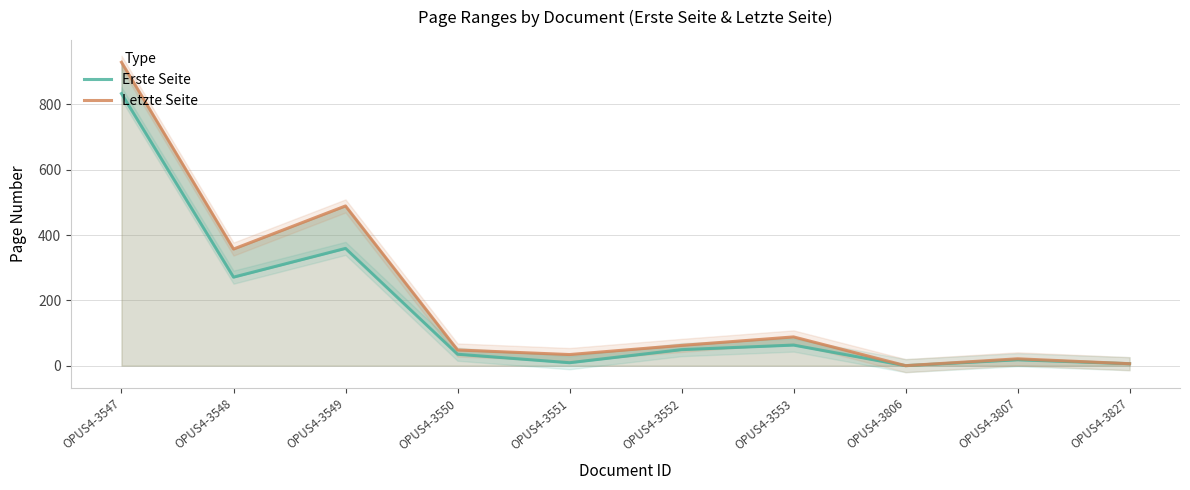

True or false: Erste Seite has a value of 833 at OPUS4-3547.

True